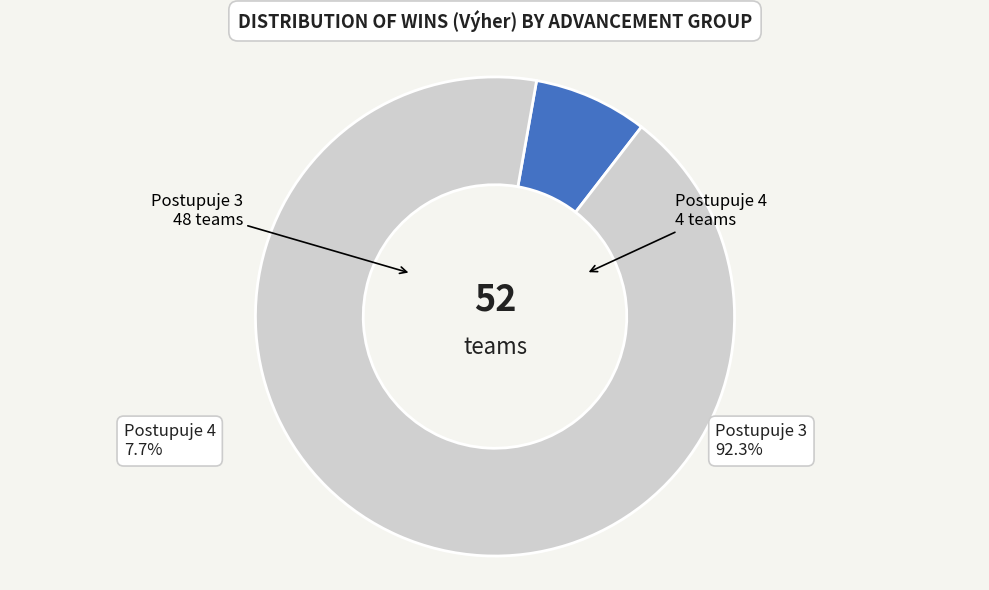

Is there any slice that represents more than half of the pie?

Yes